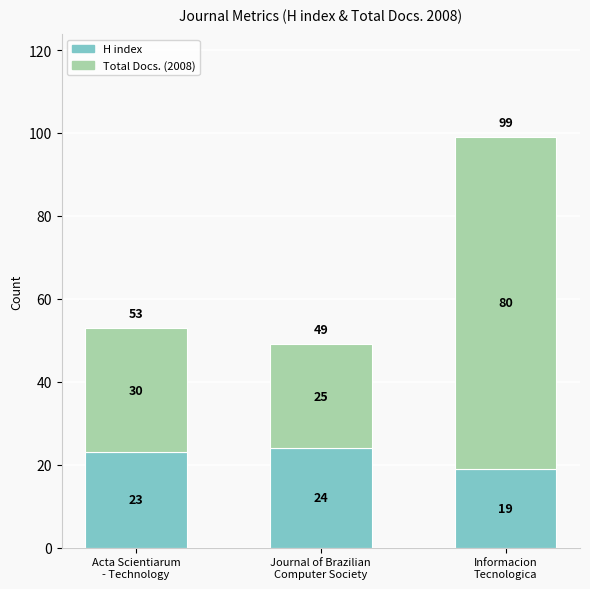

Which category has the highest value in the H index series?

Journal of Brazilian
Computer Society